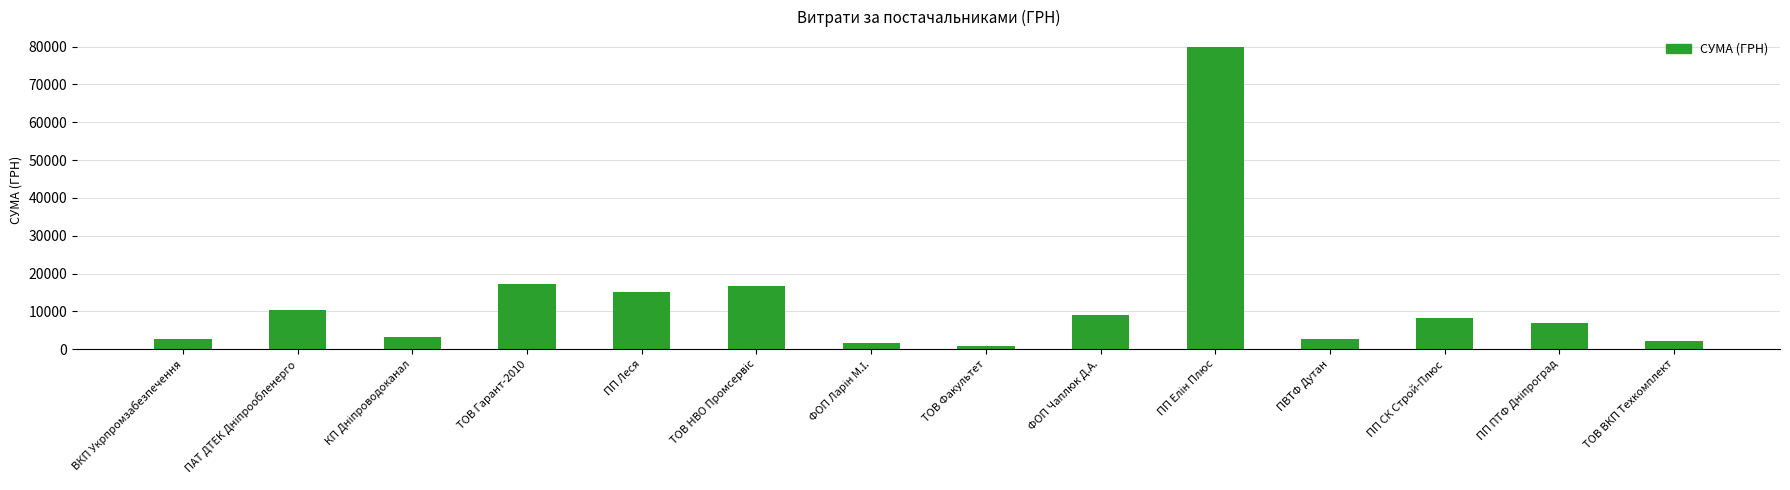

How many data points are above 8226?

7